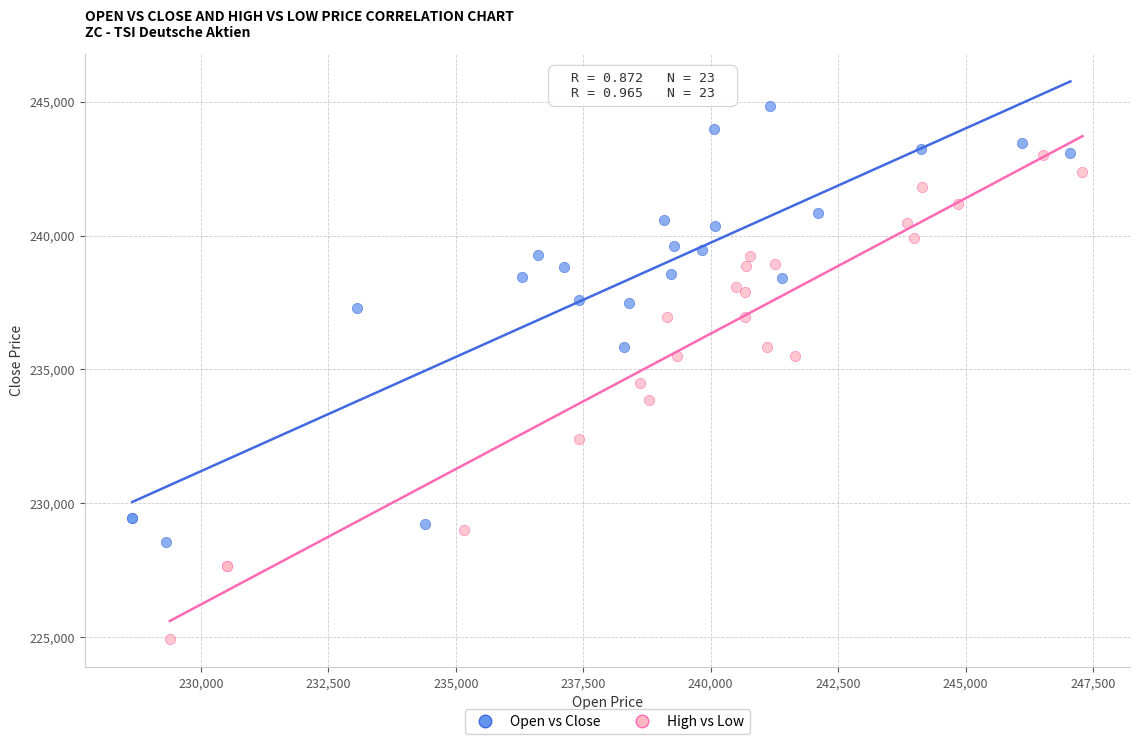

Which series contains the highest Y value?

Open vs Close